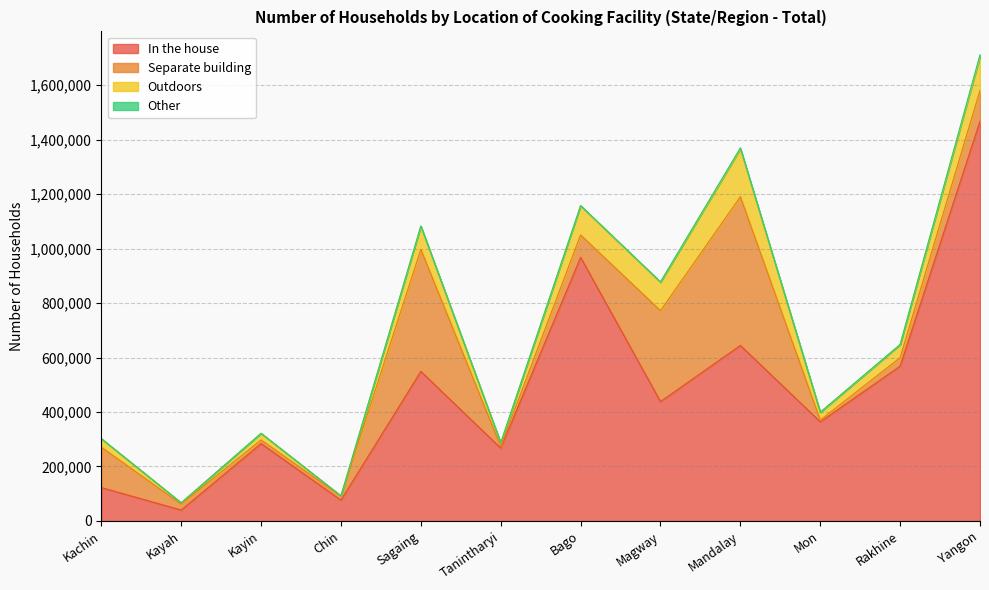

Does the chart have visible grid lines?

Yes